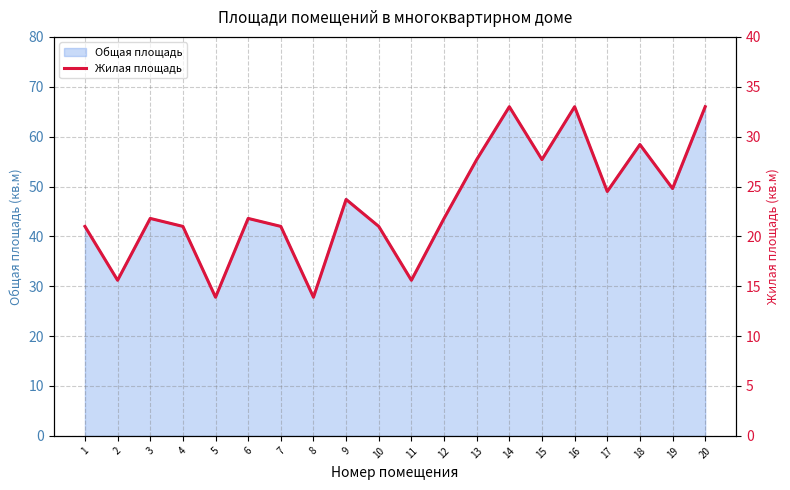

True or false: Общая площадь has a value of 78.2 at 18.

False